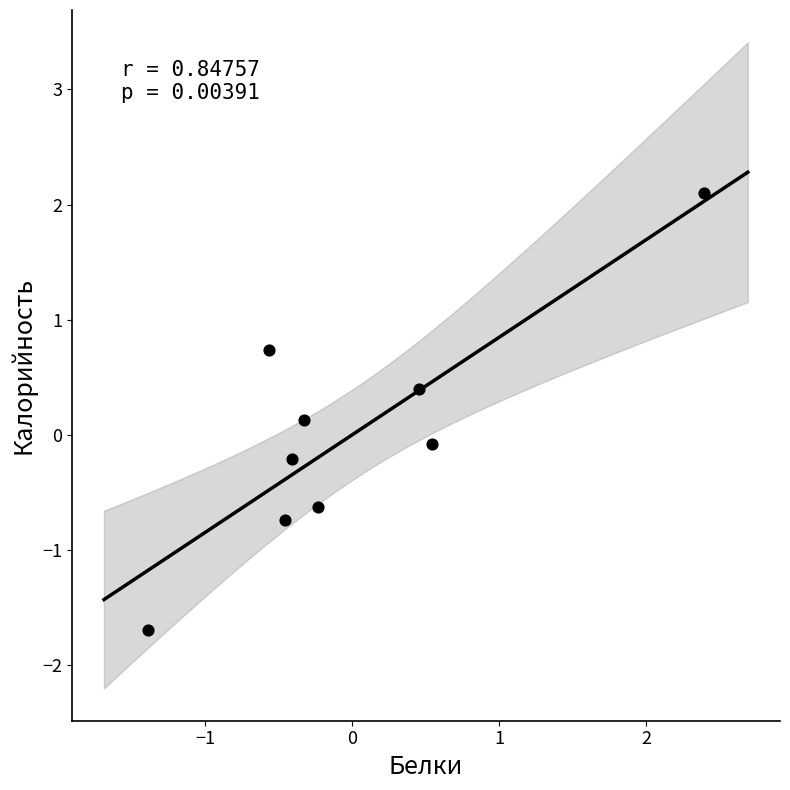

What is the range of Y values (max minus min)?

3.8